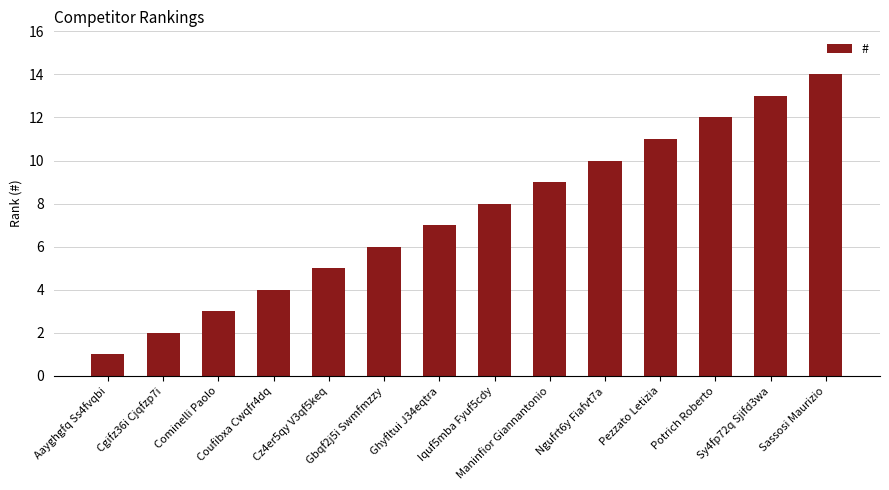

How many categories are shown in the chart?

14